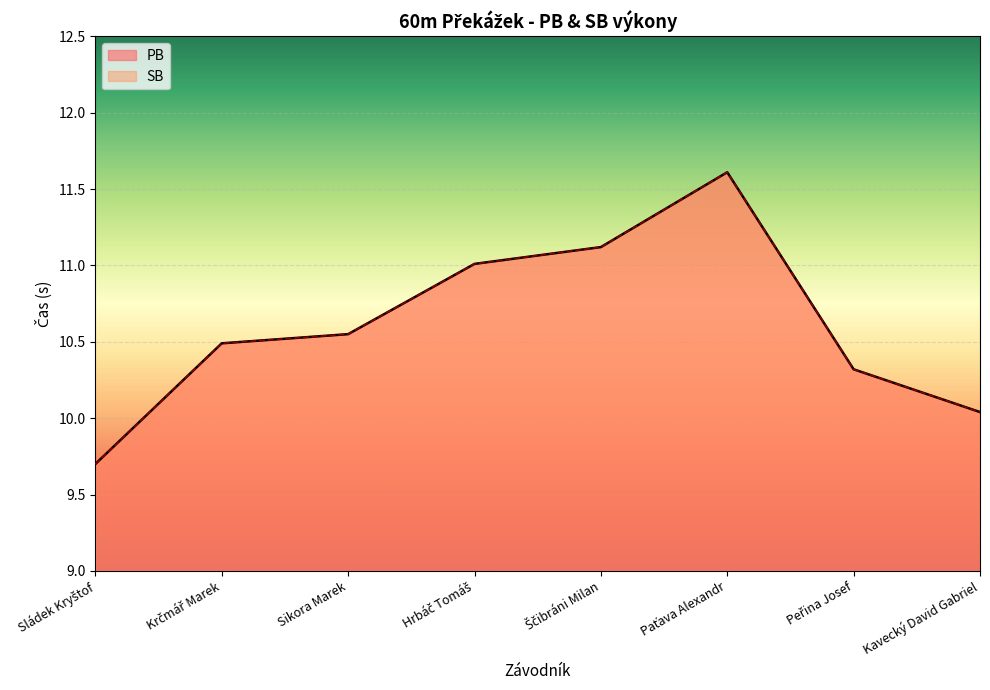

What is the label of the 3rd point from the left?

Sikora Marek